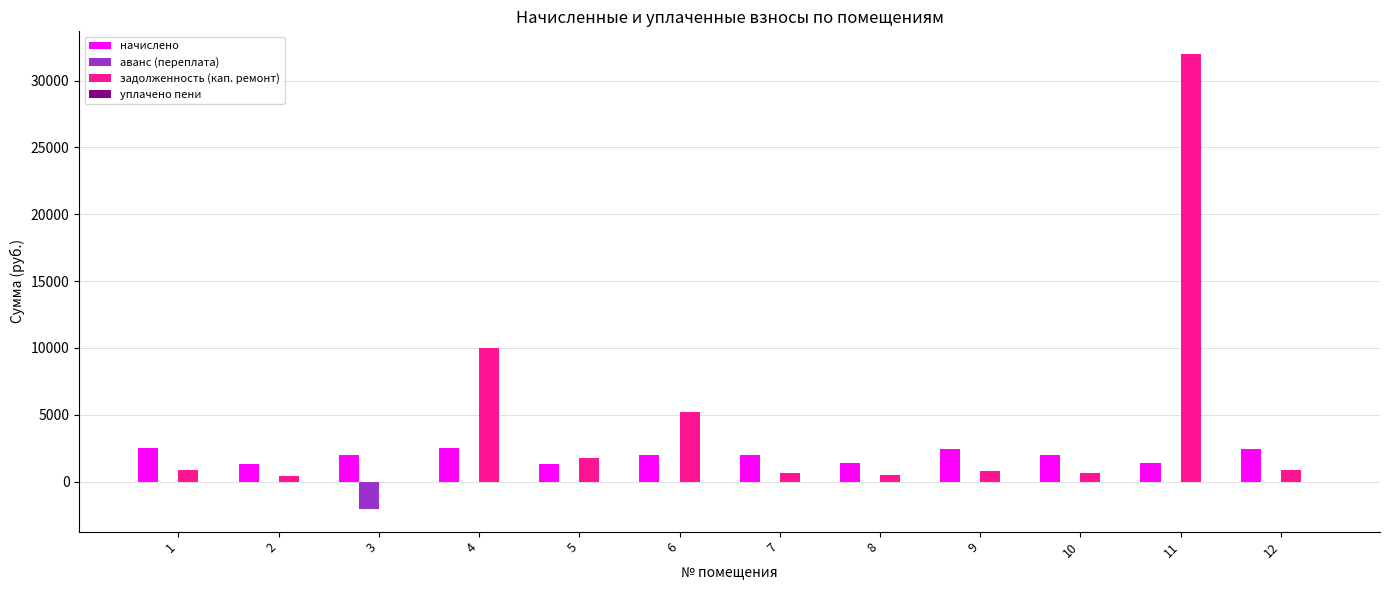

How many data points in начислено are above 2001?

6